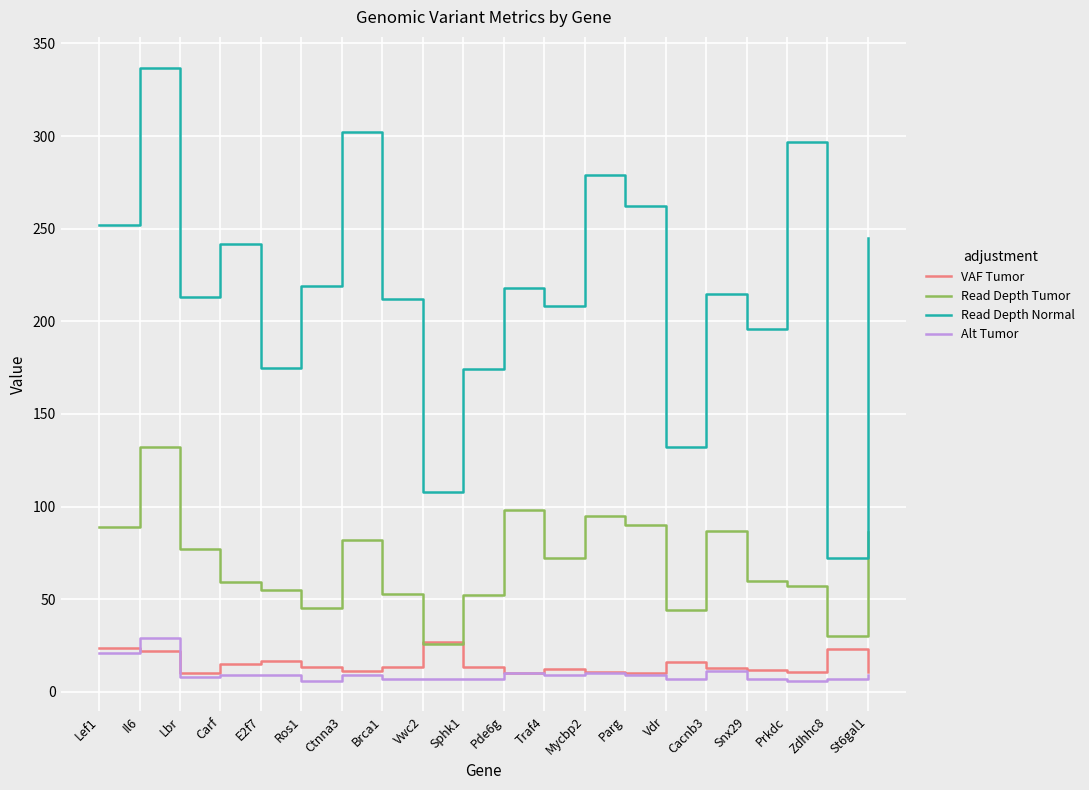

What are all the series names shown in the legend?

VAF Tumor, Read Depth Tumor, Read Depth Normal, Alt Tumor